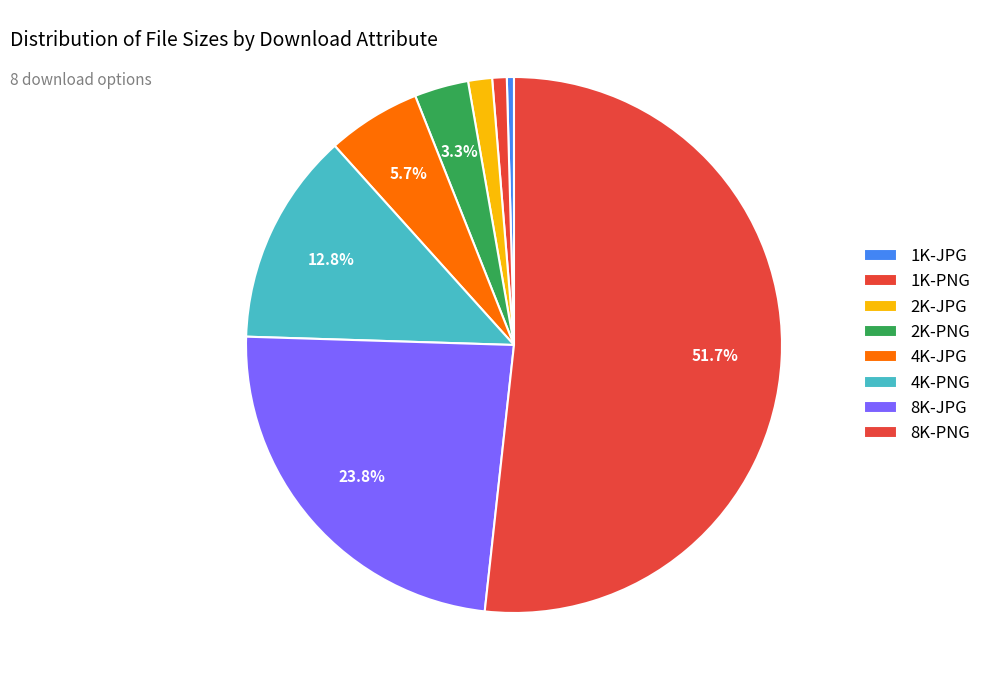

Count the number of slices in the pie.

8